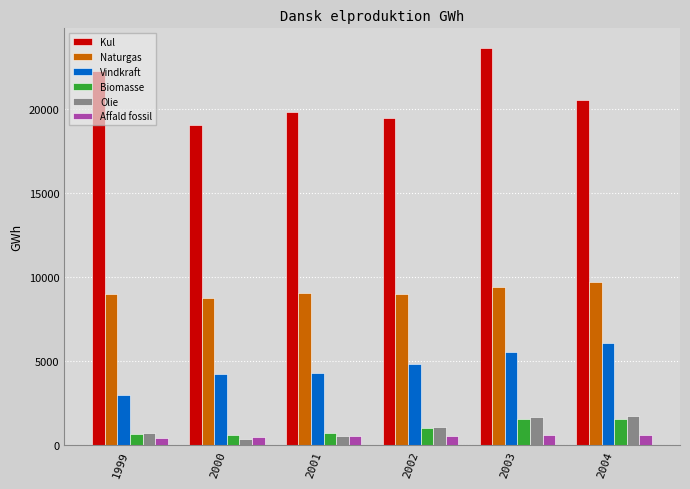

True or false: Biomasse has a value of 590.5 at 2000.

True